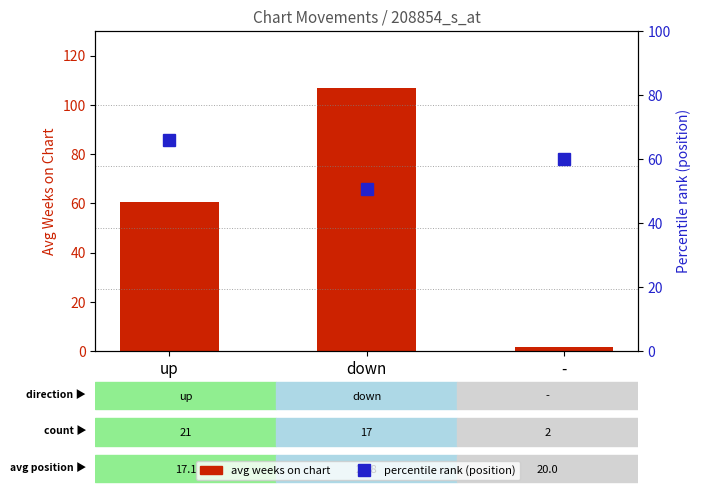

Which series changed the most between up and -?

avg weeks on chart